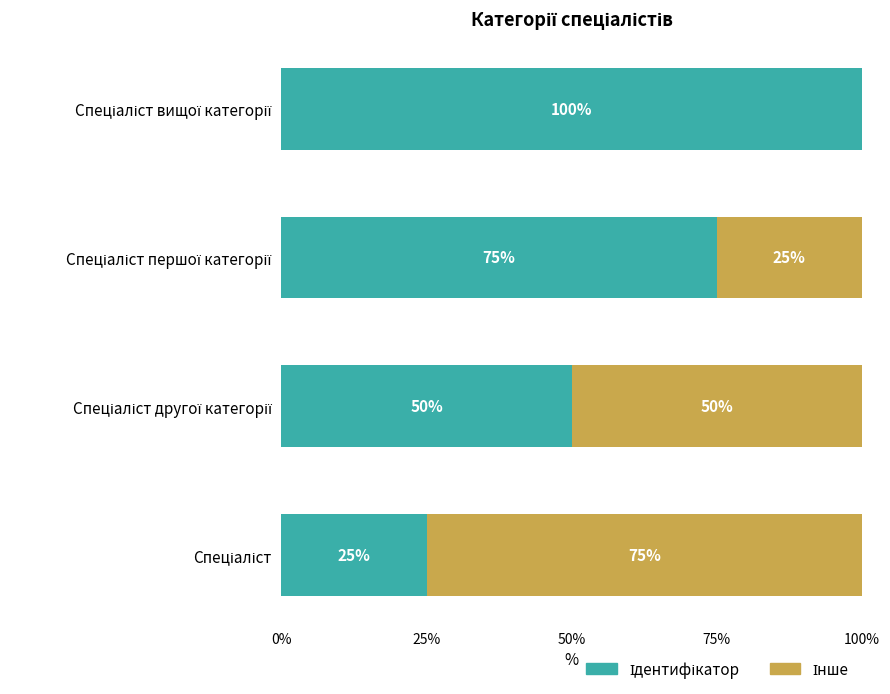

How many series are shown in this chart?

2